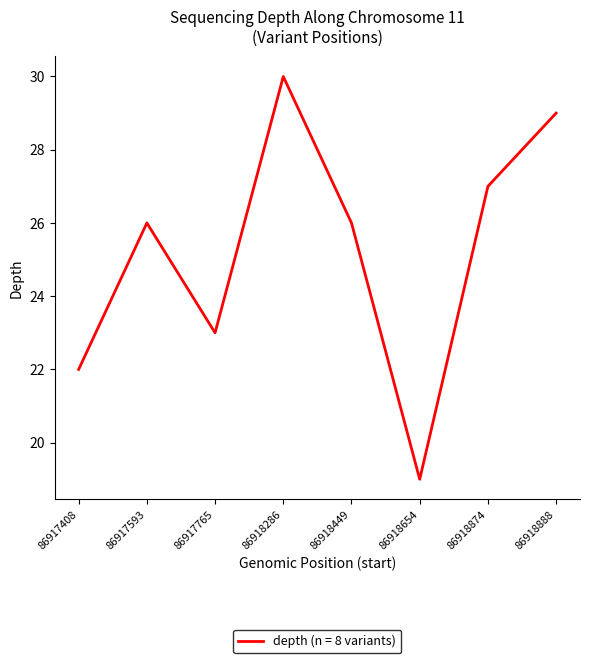

At which category does the data reach its first local valley?

86917765